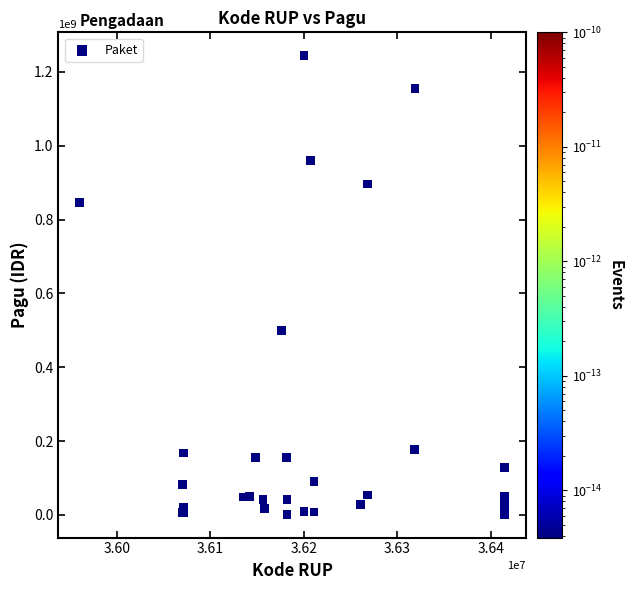

What Y value in the scatter plot is closest to 622840000?

499932000